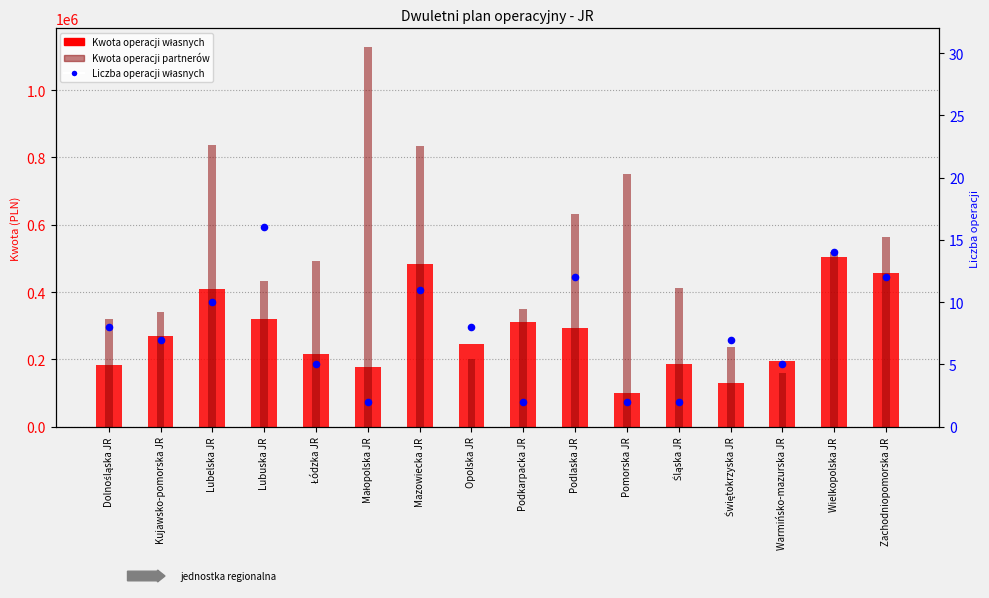

Is the value of Liczba operacji własnych at Łódzka JR greater than the value of Kwota operacji partnerów at Podkarpacka JR?

No